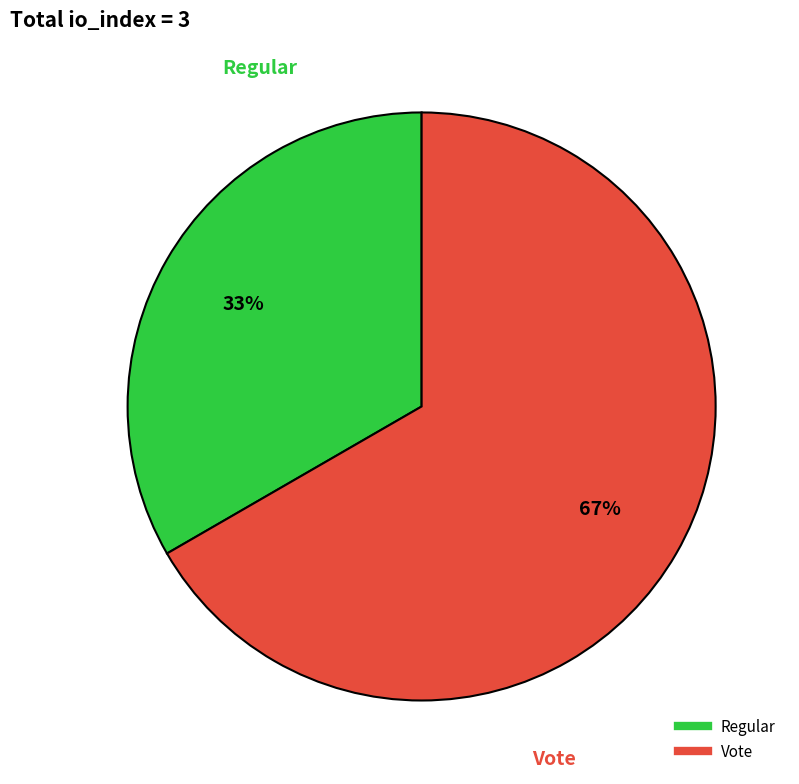

Do Vote and Regular together represent more than half of the pie?

Yes